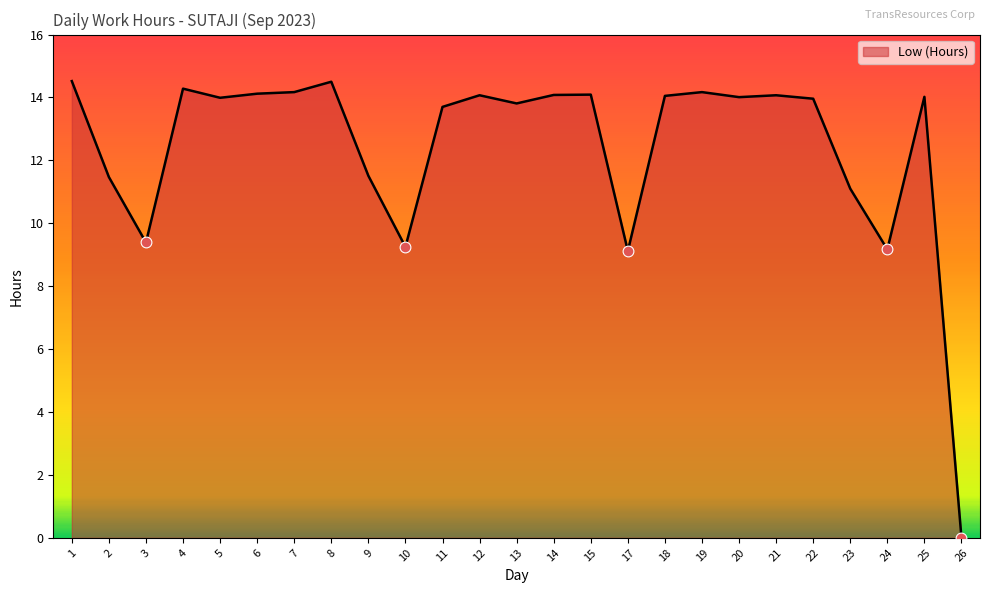

Approximately how many times larger is the value at 13 compared to 11?

1.0